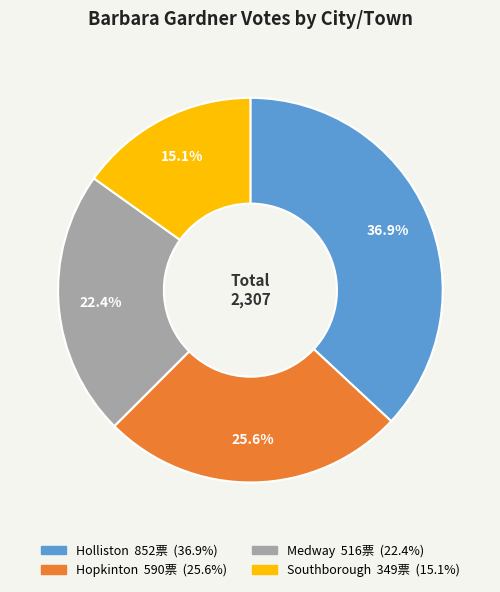

Does any single category account for the majority?

No